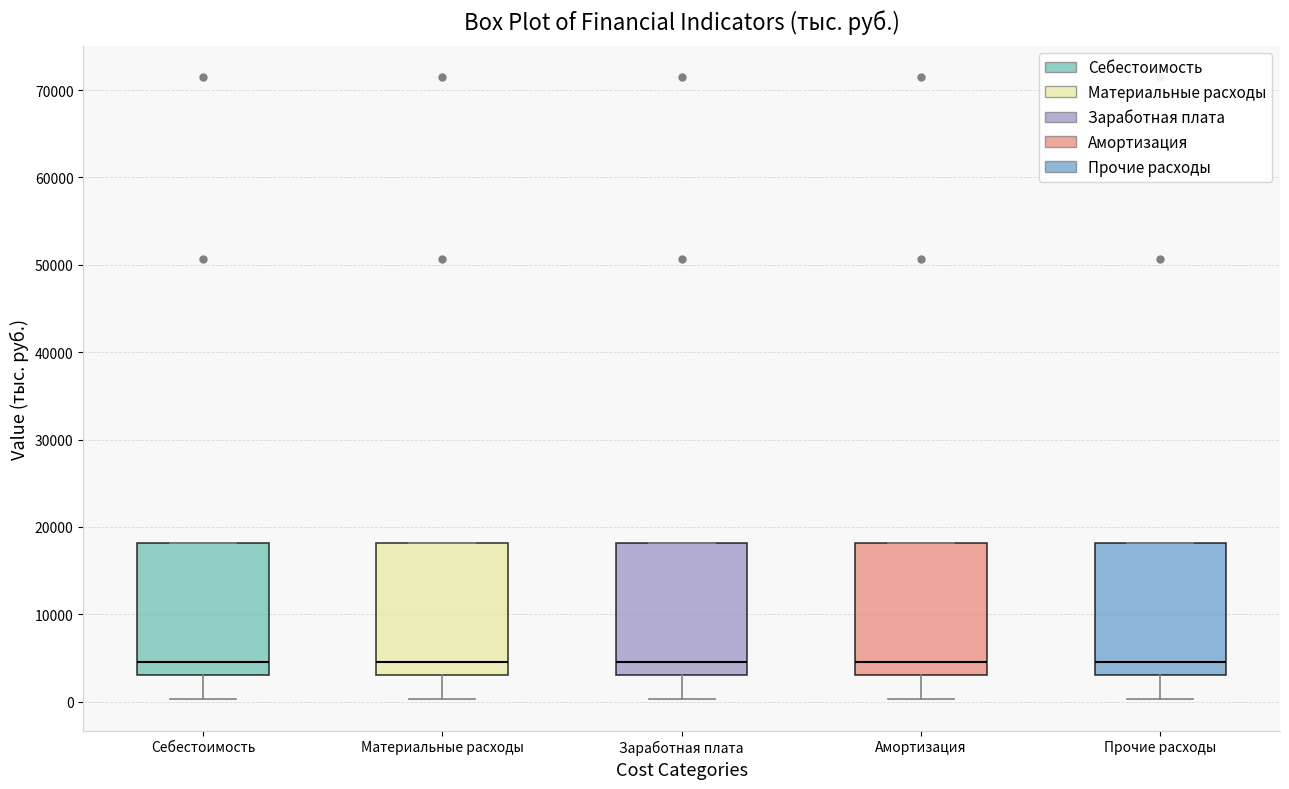

Where does the lower whisker of the box for Прочие расходы end on the y-axis? The values are not printed on the chart, so give them approximately, as read against the axis.

0